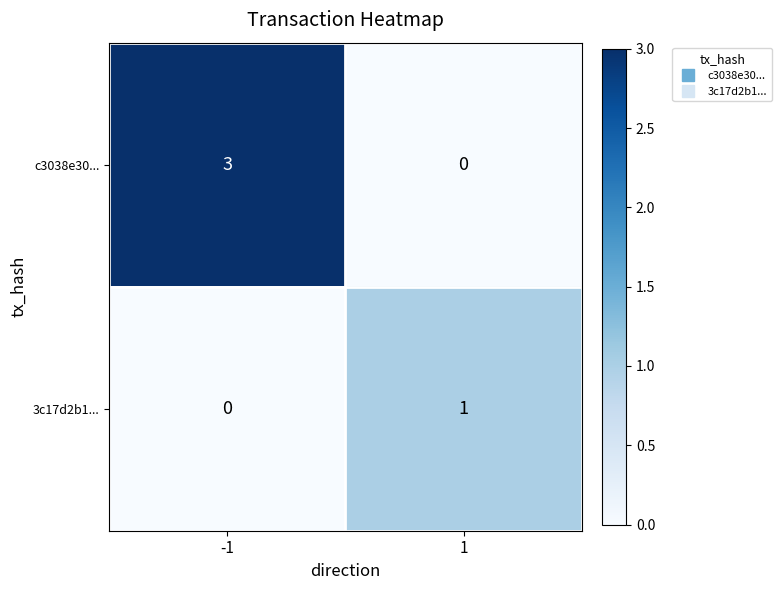

At -1, list the series in order from smallest to largest.

3c17d2b1..., c3038e30...